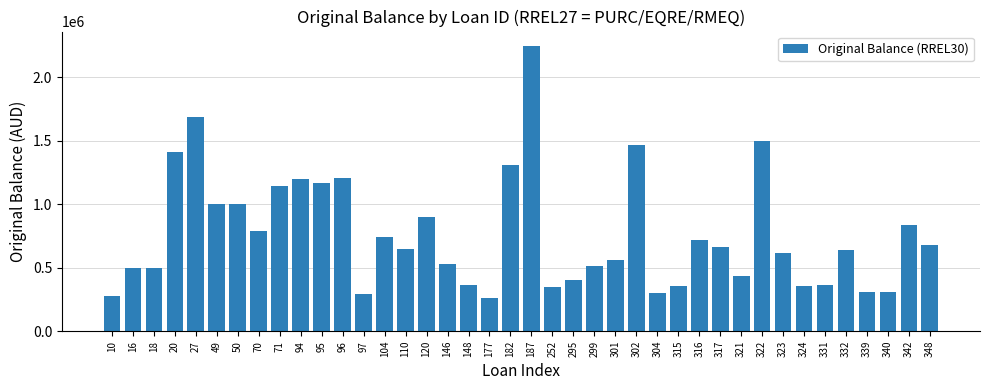

What is the smallest value displayed?

263250